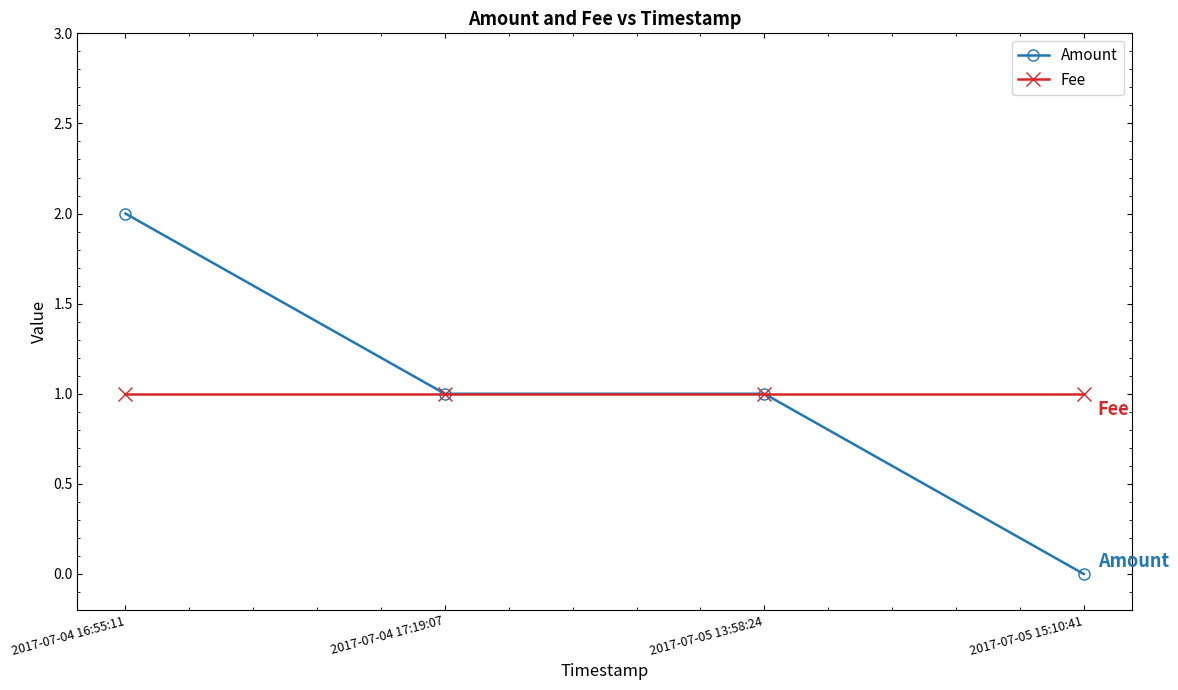

What is the value of the Fee point at the 1st from the left?

1